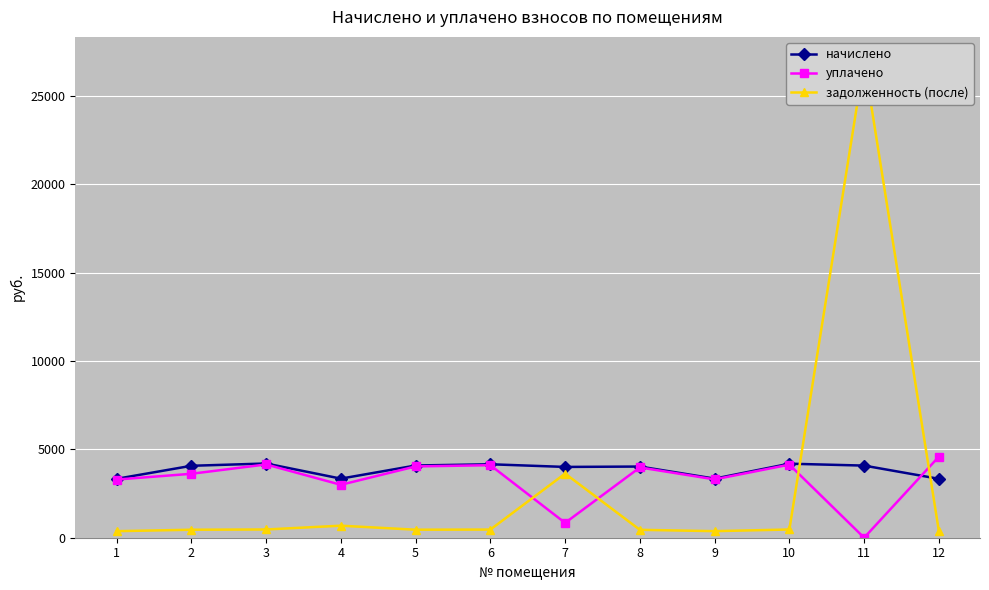

What are all the series names shown in the legend?

начислено, уплачено, задолженность (после)